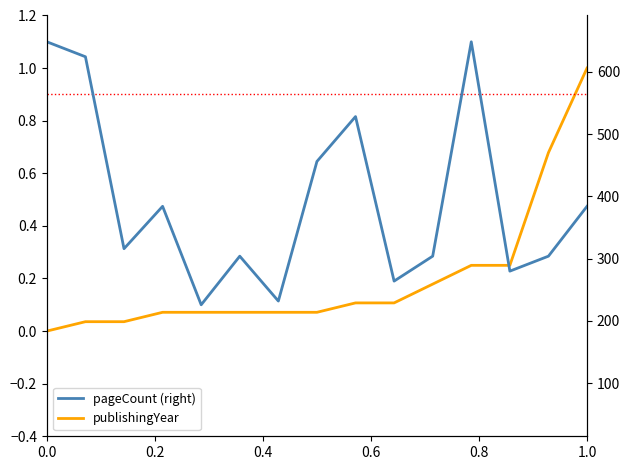

How many lines are shown in the chart?

2